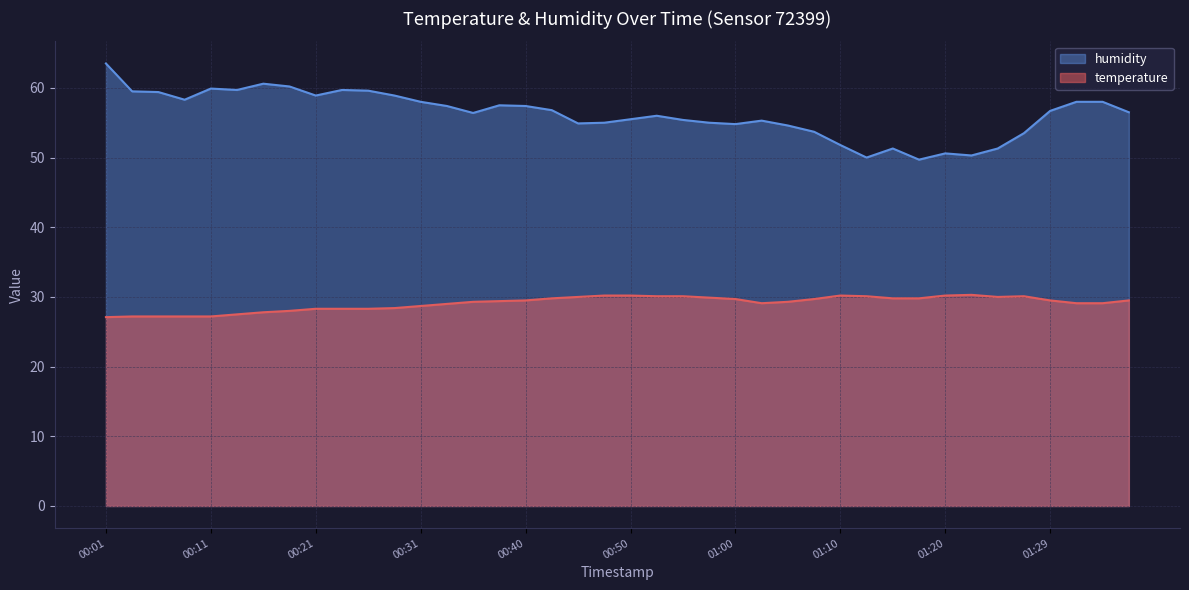

What is the difference between the maximum and minimum values in the humidity series?

13.8